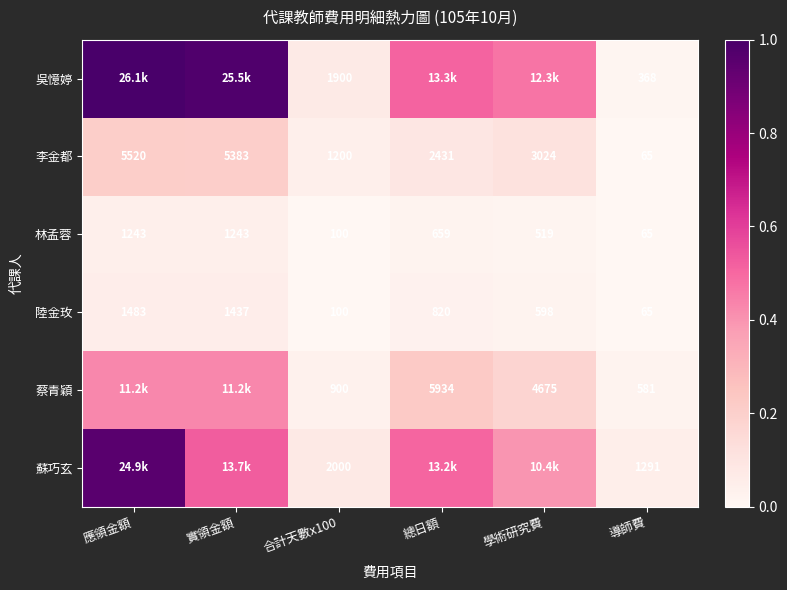

At which label does 李金都 first exceed 3024?

應領金額